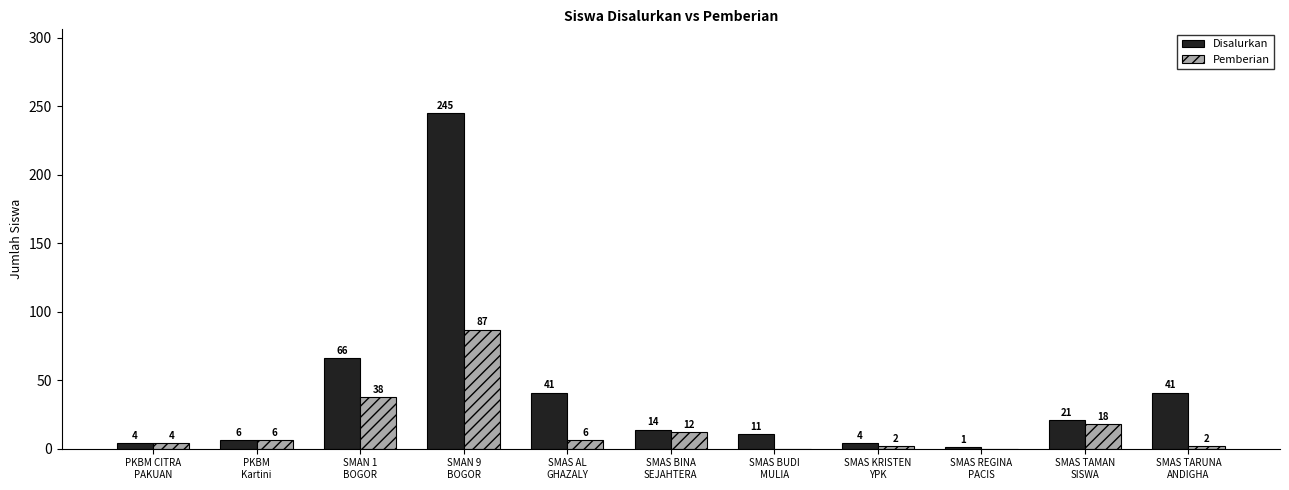

What is the highest value of the Disalurkan series?

245